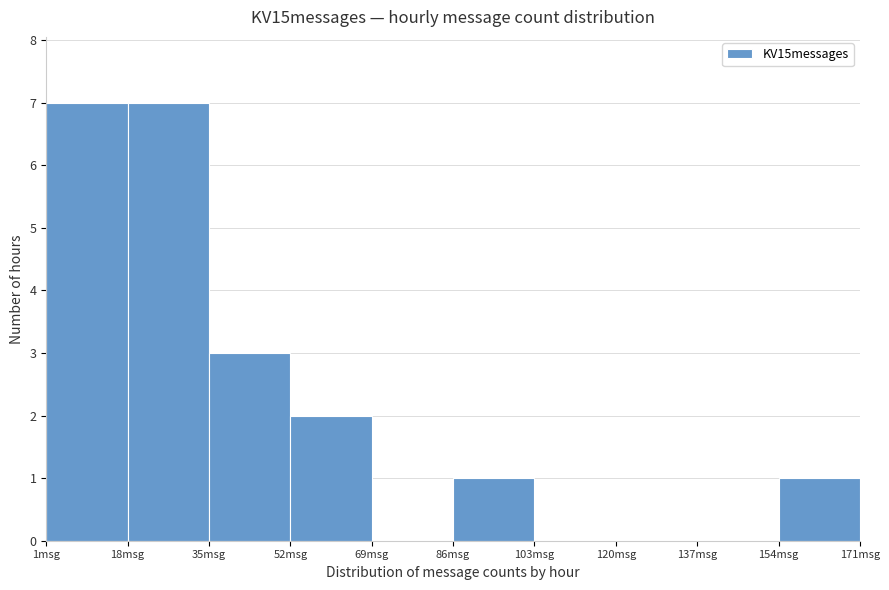

Reading left to right, list every bar in this chart as the range it spans on the x-axis followed by its height. Neither the bar edges nor the heights are printed on the chart, so give them approximately, as read against the axes.

1 to 18: 7
18 to 35: 7
35 to 52: 3
52 to 69: 2
69 to 86: 0
86 to 103: 1
103 to 120: 0
120 to 137: 0
137 to 154: 0
154 to 171: 1